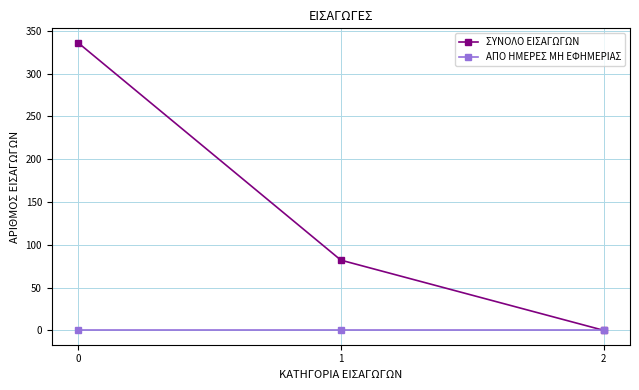

Reading left to right, extract all data points from this chart.

ΣΥΝΟΛΟ ΕΙΣΑΓΩΓΩΝ: 0=336	1=82	2=0
ΑΠΟ ΗΜΕΡΕΣ ΜΗ ΕΦΗΜΕΡΙΑΣ: 0=0	1=0	2=0